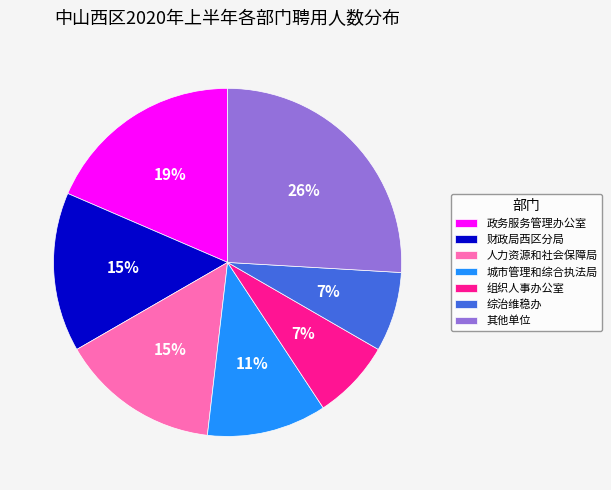

What is the ratio of the value at 政务服务管理办公室 to the value at 城市管理和综合执法局?

1.7